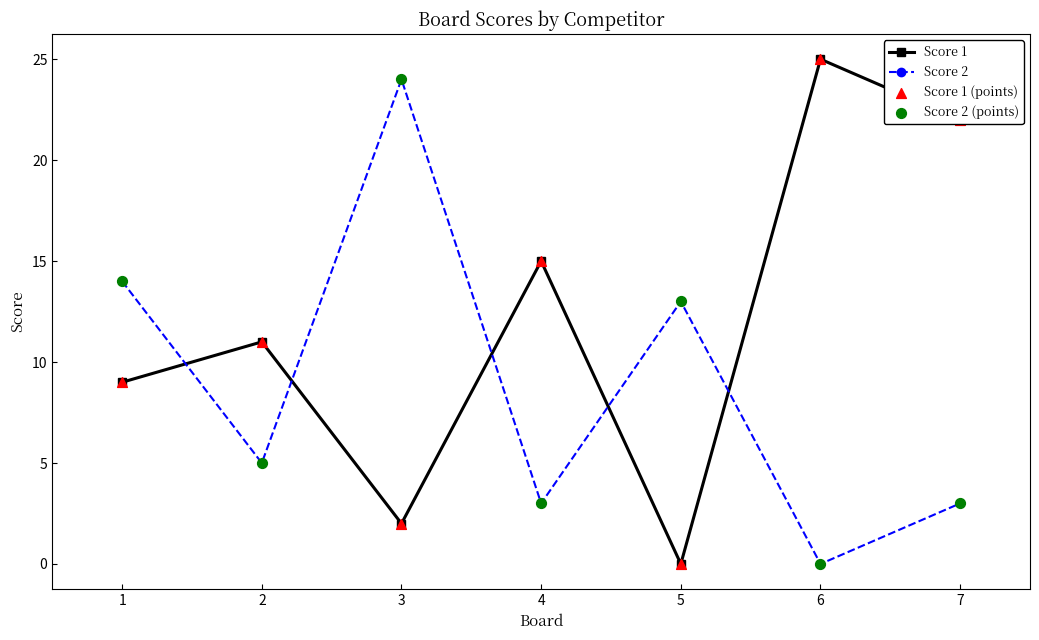

At how many categories does at least one series exceed 12?

6